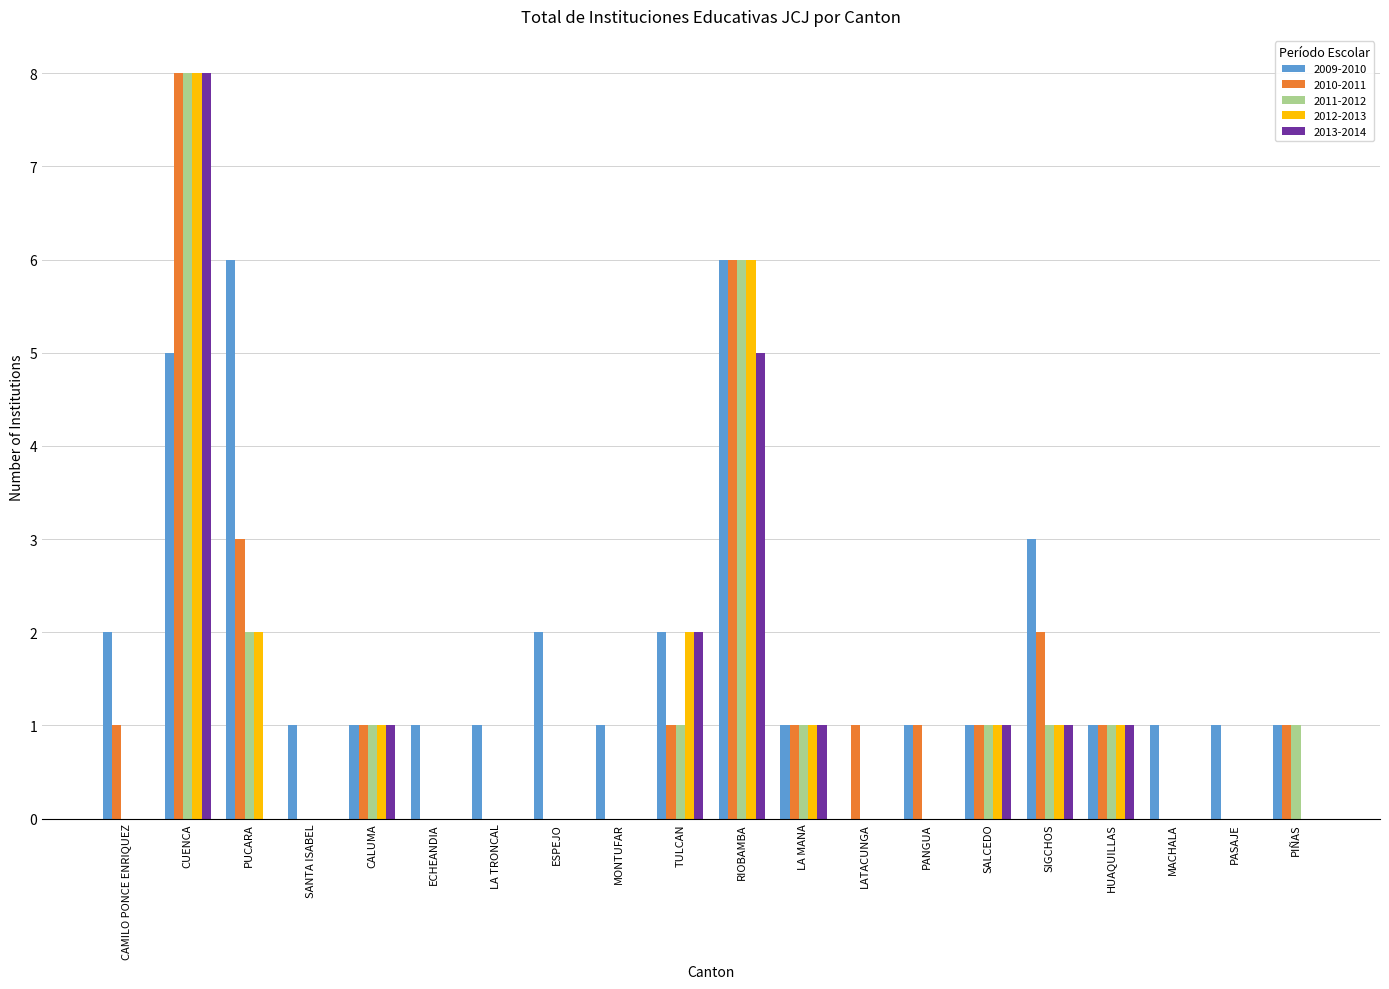

The value of 2013-2014 at RIOBAMBA is 5. True or false?

True